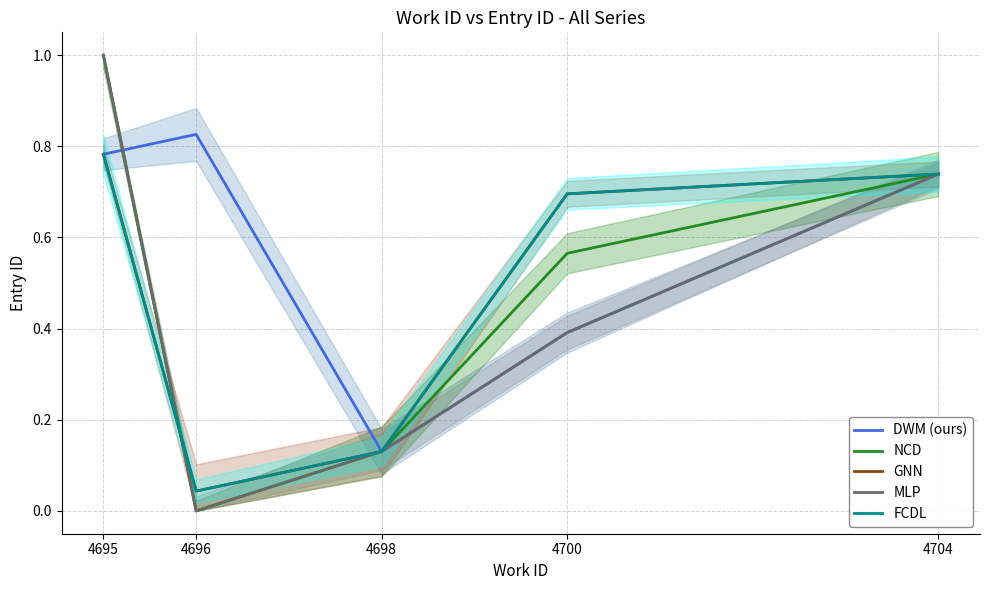

True or false: DWM (ours) has a value of 0.8 at 4695.

True